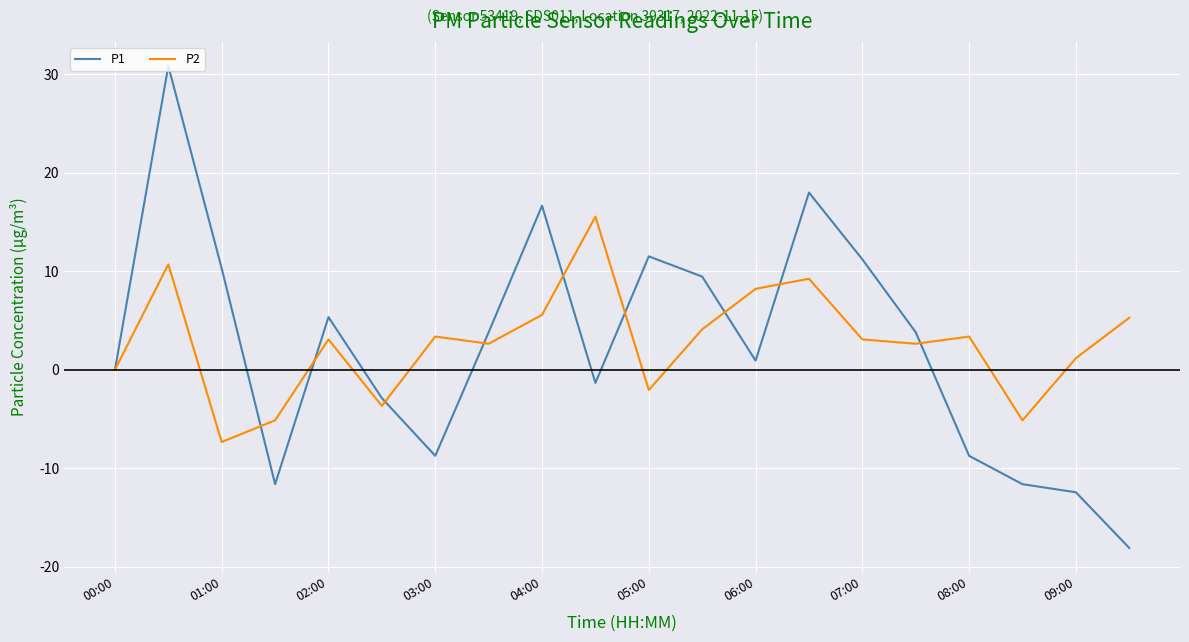

List the series in order of their peak value, highest first.

P1, P2